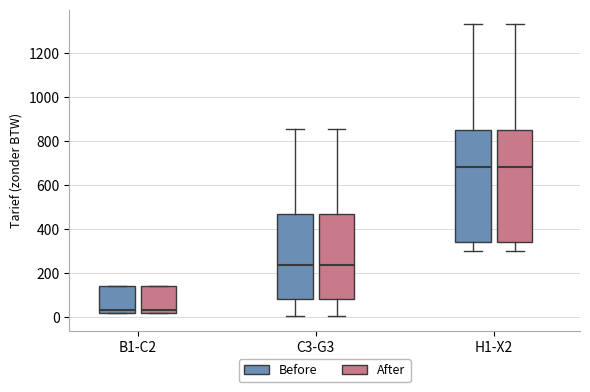

Reading left to right, read every box against the y-axis: the position of its median line, the range the box covers, and the ends of its whiskers. The values are not printed on the chart, so give them approximately, as read against the axis.

B1-C2 (Before): median 40, box 20 to 140, whiskers 20 to 140
B1-C2 (After): median 40, box 20 to 140, whiskers 20 to 140
C3-G3 (Before): median 240, box 80 to 460, whiskers 0 to 860
C3-G3 (After): median 240, box 80 to 460, whiskers 0 to 860
H1-X2 (Before): median 680, box 340 to 860, whiskers 300 to 1340
H1-X2 (After): median 680, box 340 to 860, whiskers 300 to 1340